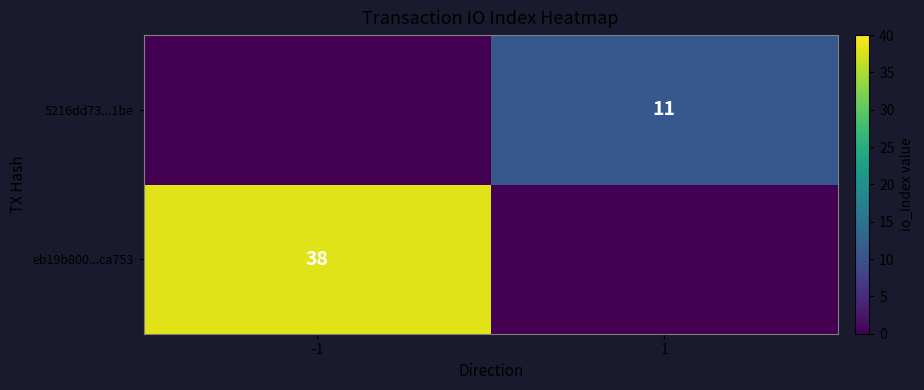

What is the spread (max minus min) of values at -1?

38